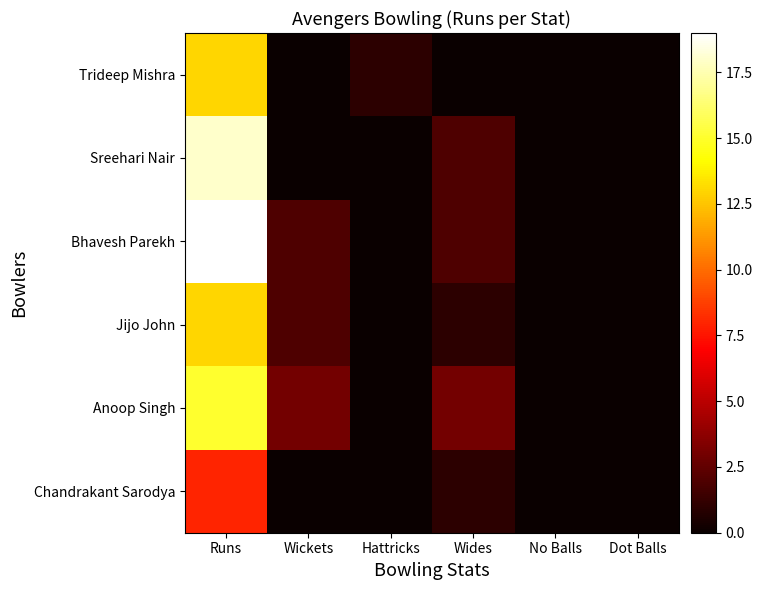

Rank the series by their maximum value, from lowest to highest.

Chandrakant Sarodya, Trideep Mishra, Jijo John, Anoop Singh, Sreehari Nair, Bhavesh Parekh